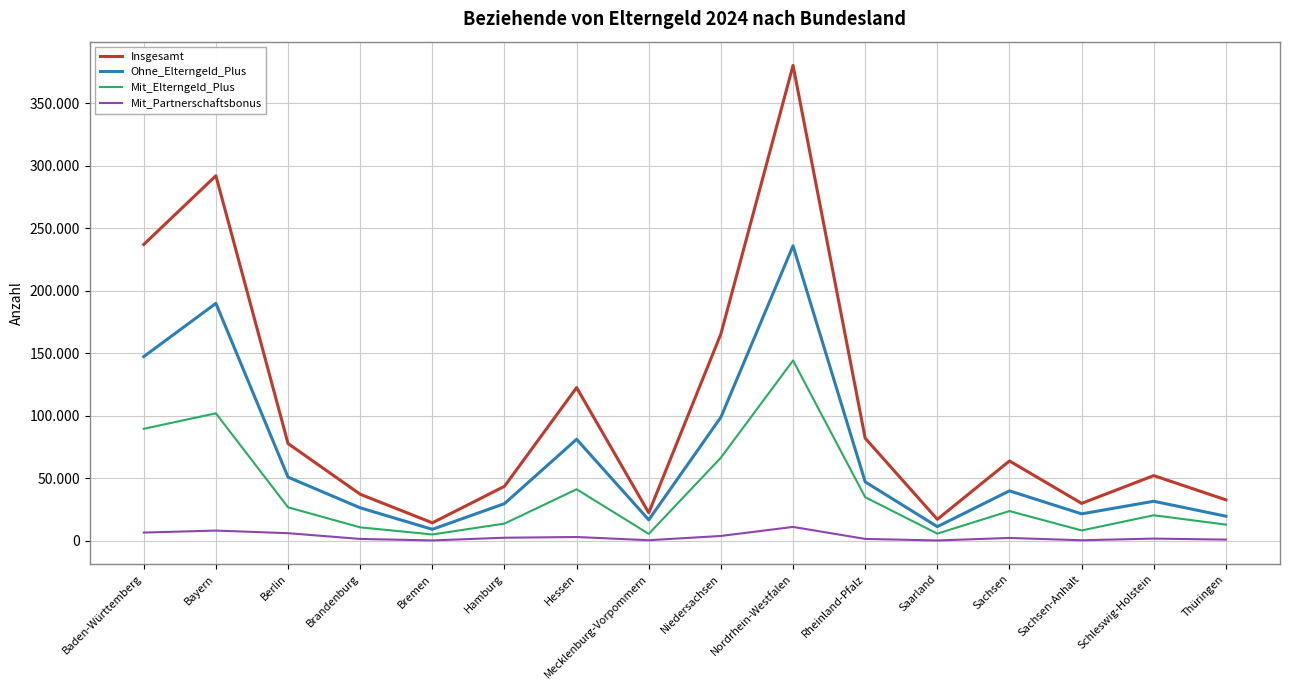

Is this an area chart (filled region under the line)?

No